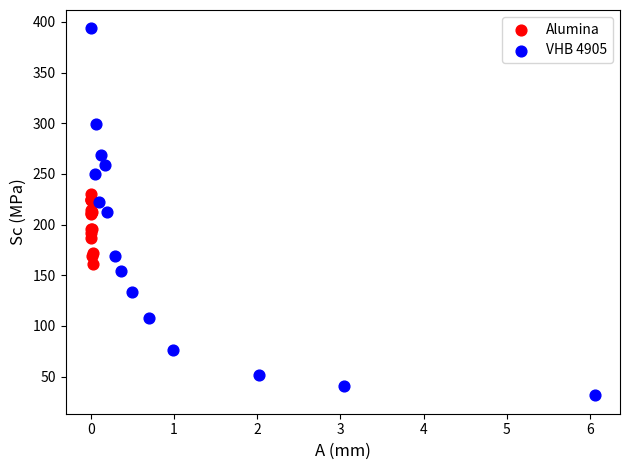

Which series has the largest Y range (max minus min)?

VHB 4905